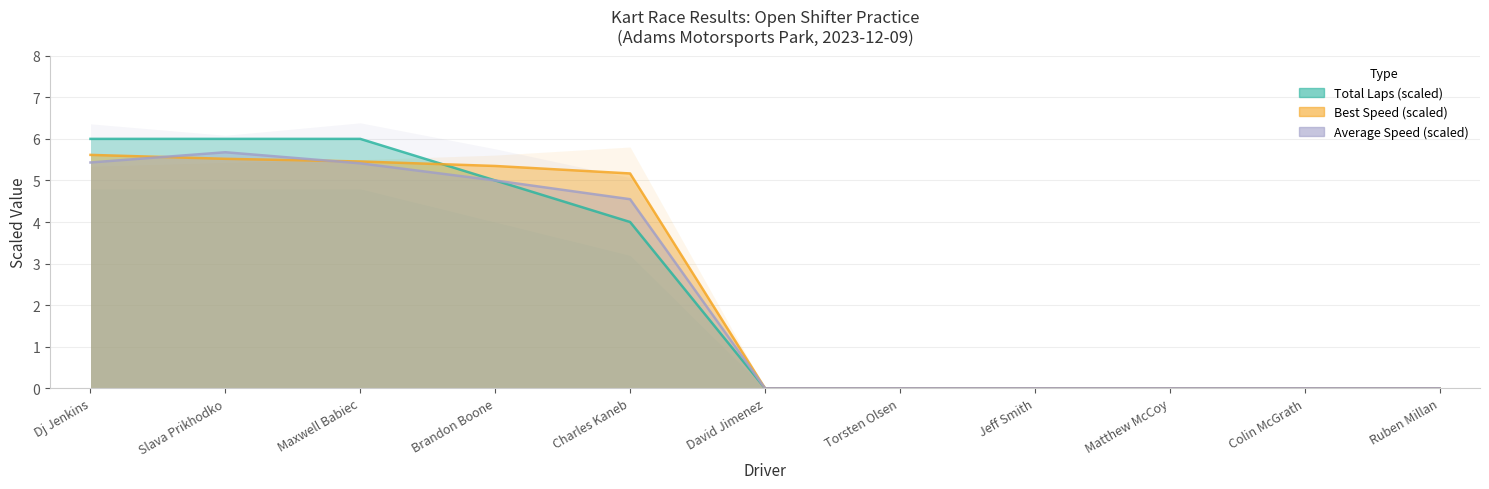

Which label corresponds to the largest value in the chart?

Dj Jenkins